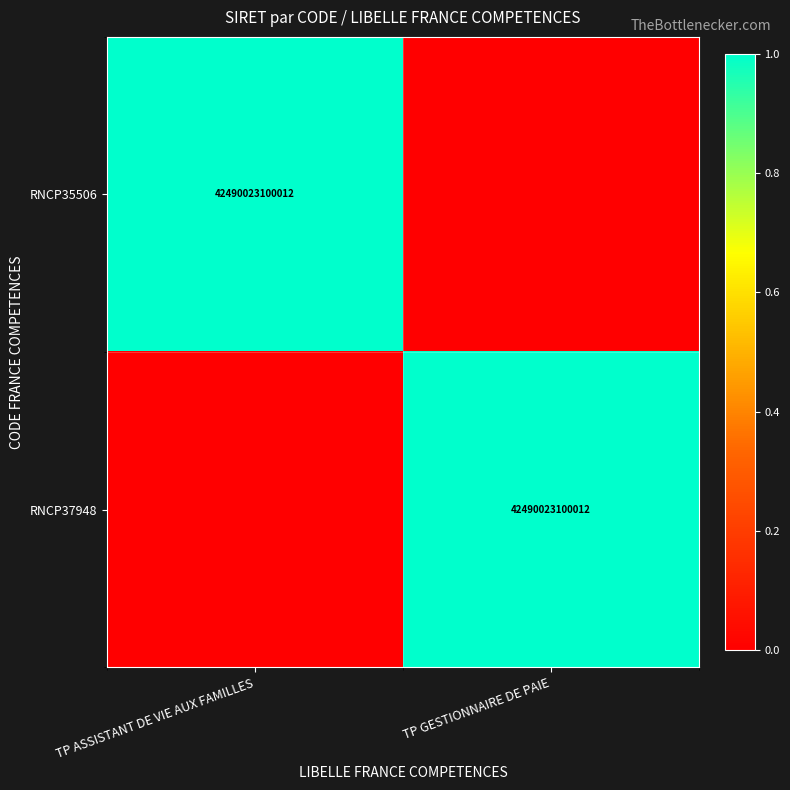

The value of RNCP35506 at TP ASSISTANT DE VIE AUX FAMILLES is 42490023100012. True or false?

True